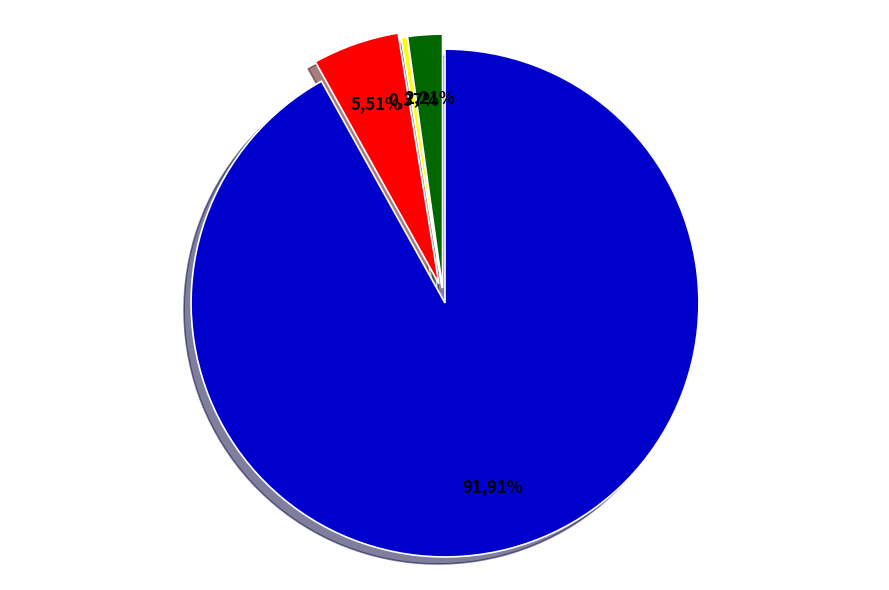

To the nearest percent, what is the combined percentage of гор.напиток and гор.блюдо?

92%